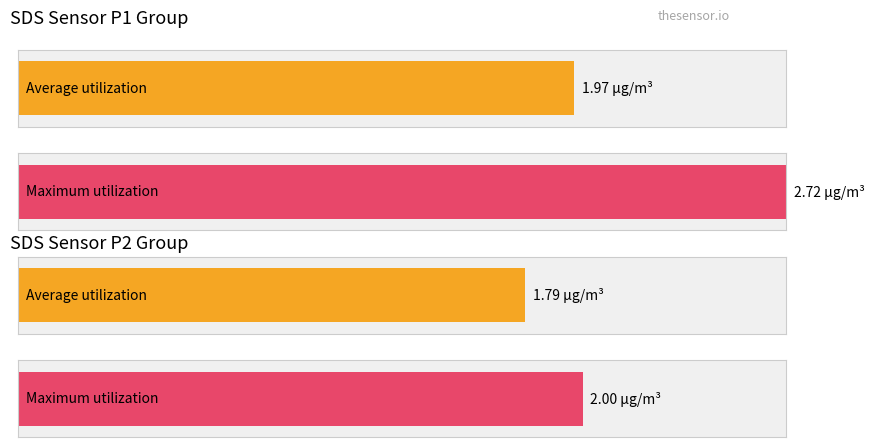

Read the Average utilization value at 27.

1.8